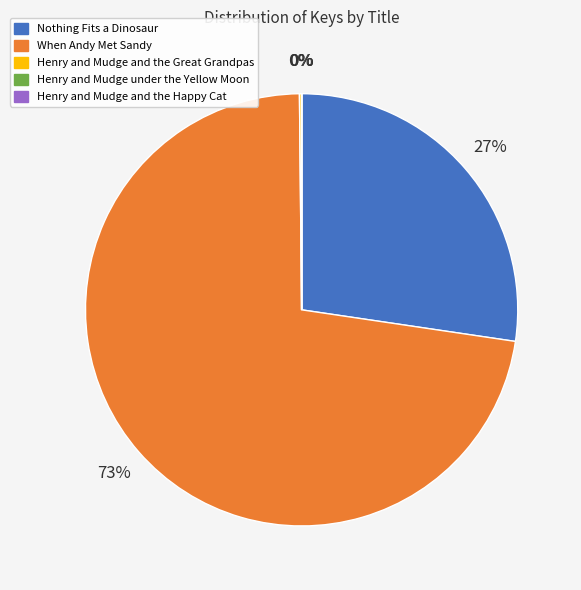

What percentage is the Nothing Fits a Dinosaur slice, to the nearest percent?

27%